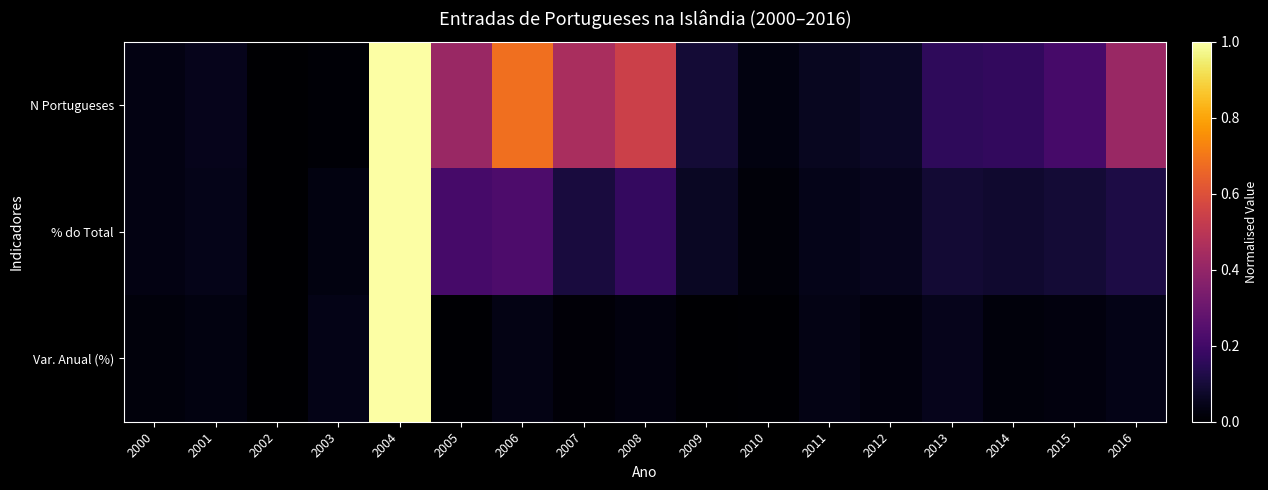

Reading left to right, extract all data points from this chart.

N Portugueses: 2000=0.0	2001=0.1	2002=0.0	2003=0.0	2004=1.0	2005=0.4	2006=0.7	2007=0.5	2008=0.5	2009=0.1	2010=0.0	2011=0.1	2012=0.1	2013=0.2	2014=0.2	2015=0.2	2016=0.4
% do Total: 2000=0.0	2001=0.0	2002=0.0	2003=0.0	2004=1.0	2005=0.2	2006=0.2	2007=0.1	2008=0.2	2009=0.1	2010=0.0	2011=0.0	2012=0.1	2013=0.1	2014=0.1	2015=0.1	2016=0.1
Var. Anual (%): 2000=0.0	2001=0.0	2002=0.0	2003=0.0	2004=1.0	2005=0.0	2006=0.0	2007=0.0	2008=0.0	2009=0.0	2010=0.0	2011=0.0	2012=0.0	2013=0.0	2014=0.0	2015=0.0	2016=0.0